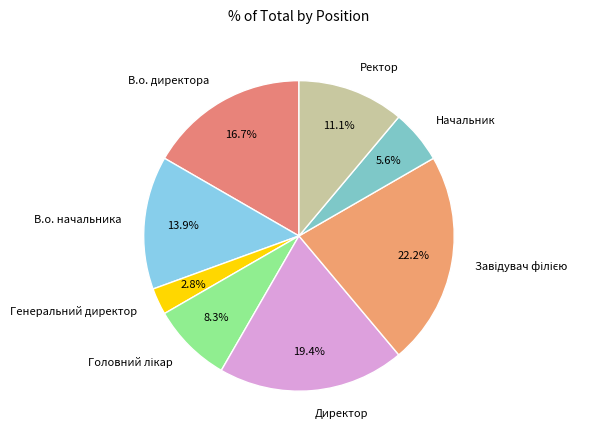

Which category has the smallest portion of the pie?

Генеральний директор